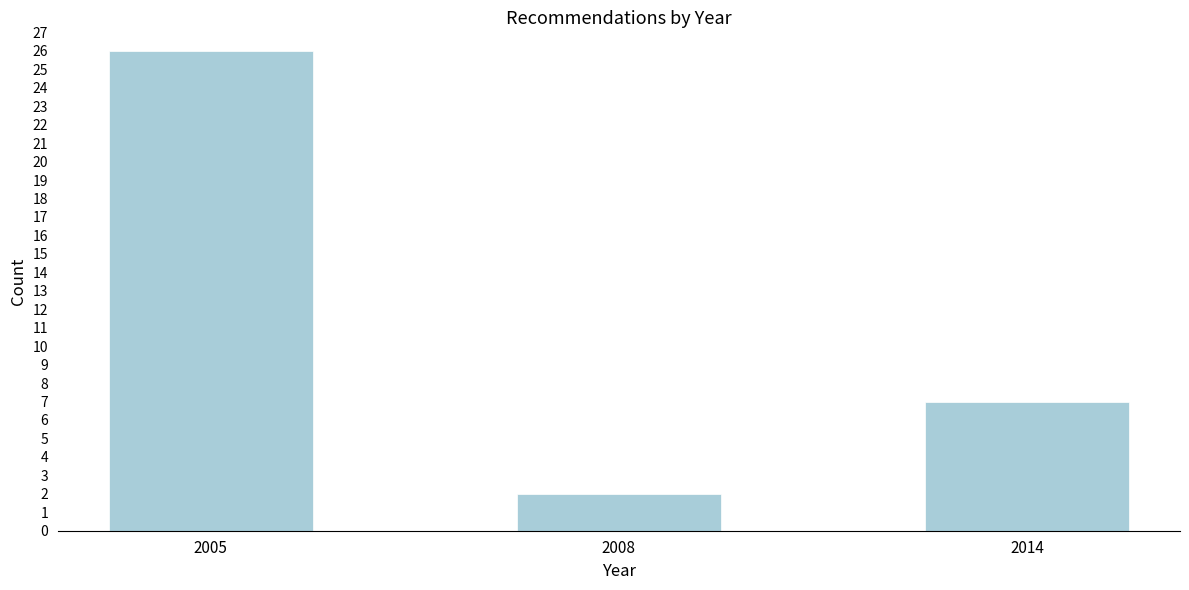

Reading left to right, extract all data points from this chart.

26	2	7